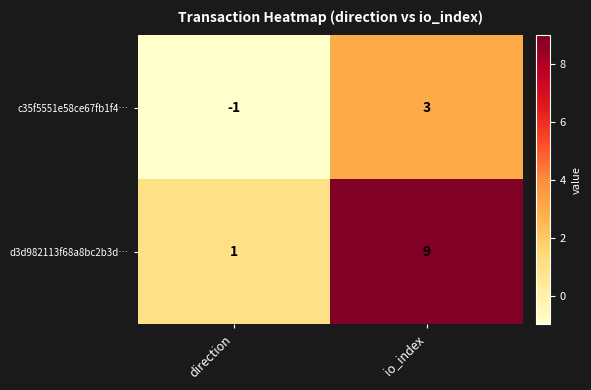

At which label is d3d982113f68a8bc2b3d… closest to 5?

direction